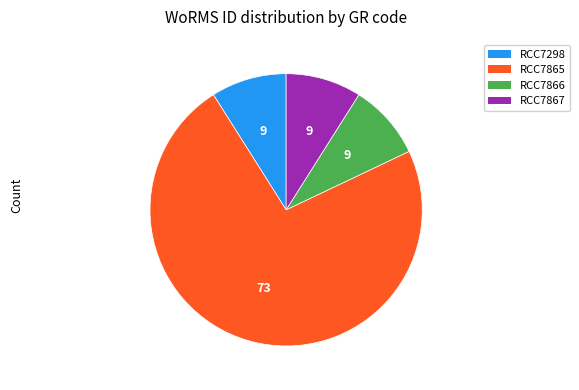

What is the largest slice in the pie chart?

RCC7865